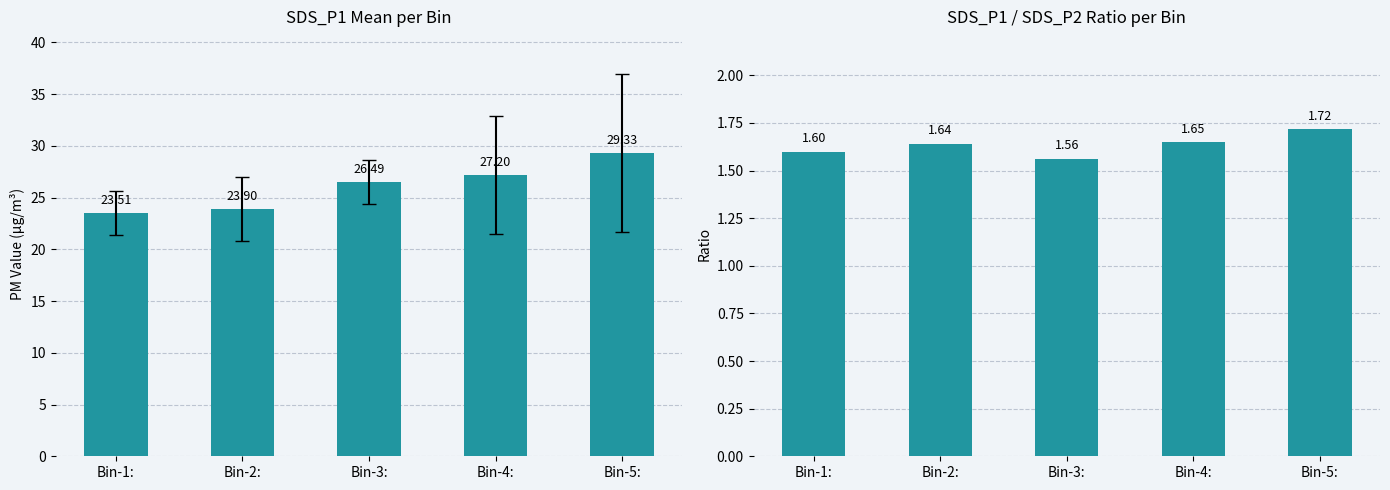

Is the value of SDS_P1/SDS_P2 at Bin-2: greater than the value of SDS_P1 at Bin-1:?

No